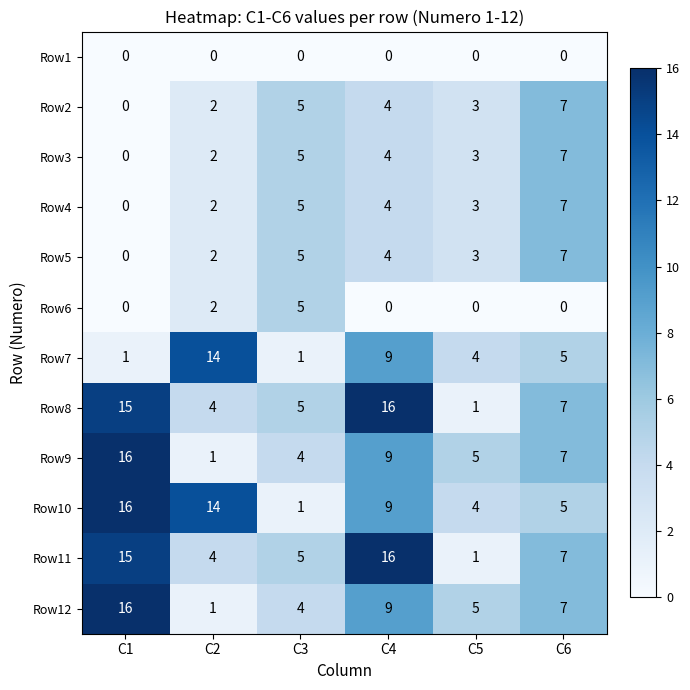

Which series has the largest total across all categories?

Row10